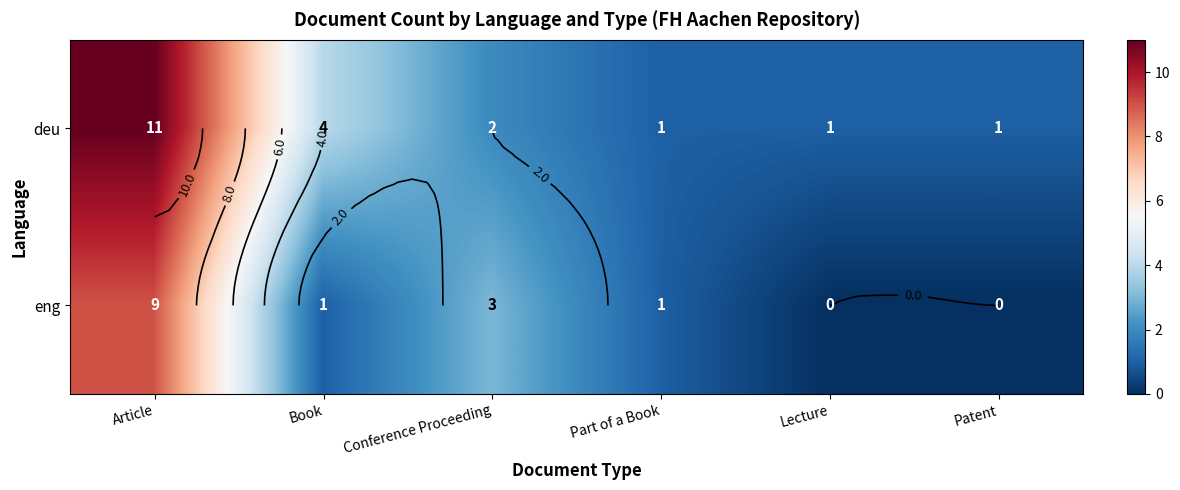

What is the lowest value of the deu series?

1